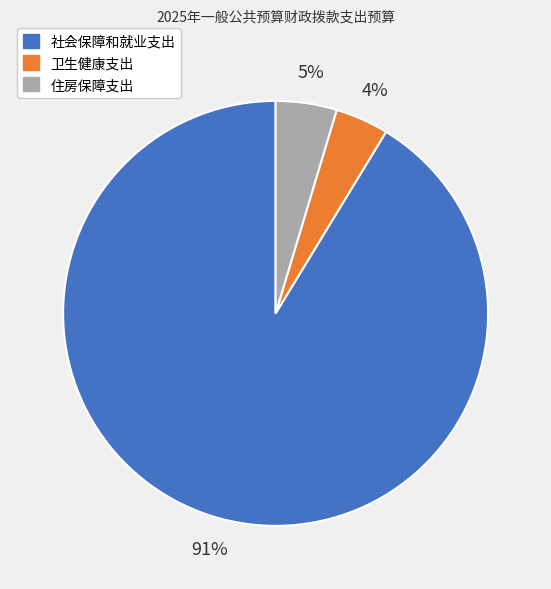

Do 卫生健康支出 and 社会保障和就业支出 together represent more than half of the pie?

Yes